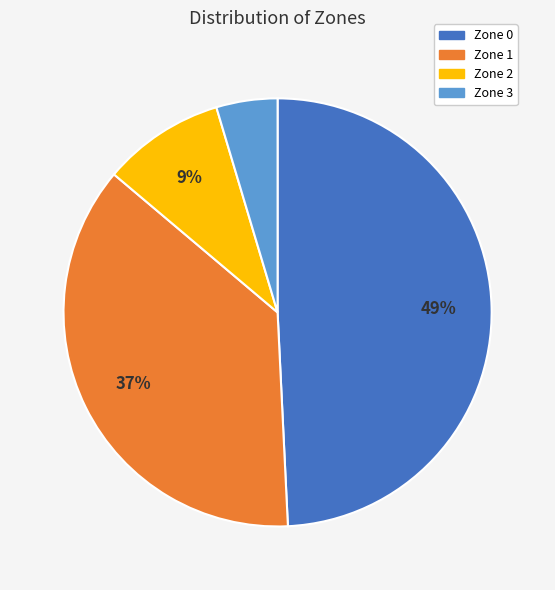

Is the sum of Zone 0 and Zone 1 greater than half?

Yes